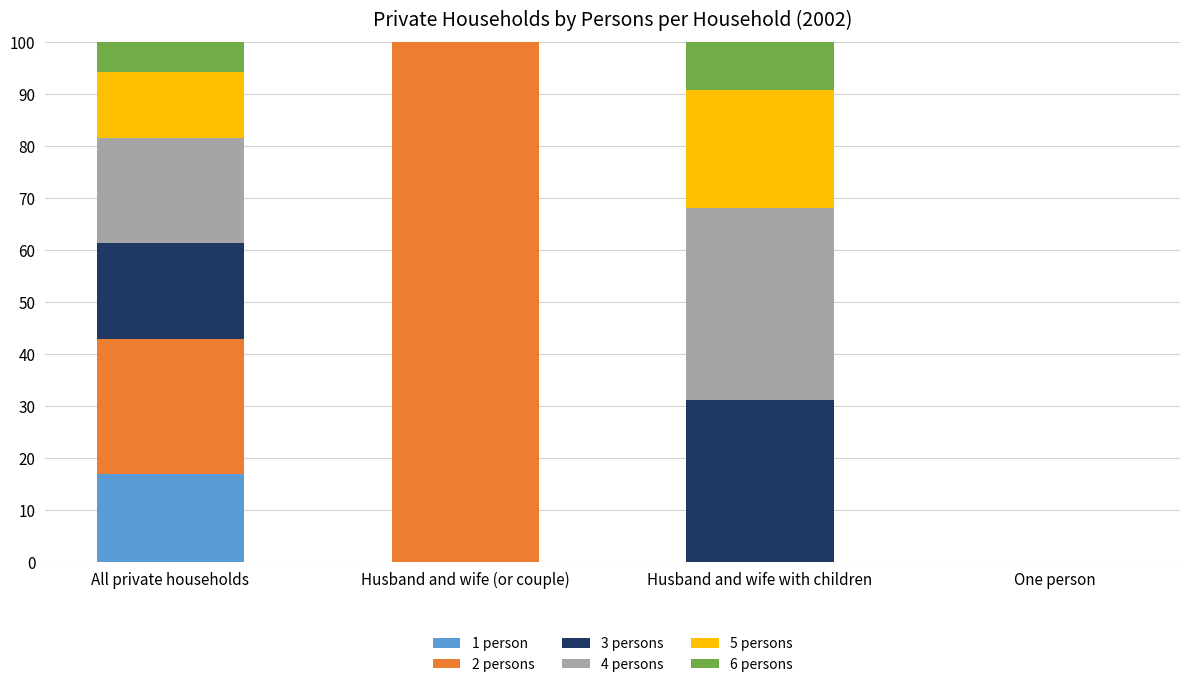

The value of 1 person at All private households is 4.6. True or false?

False